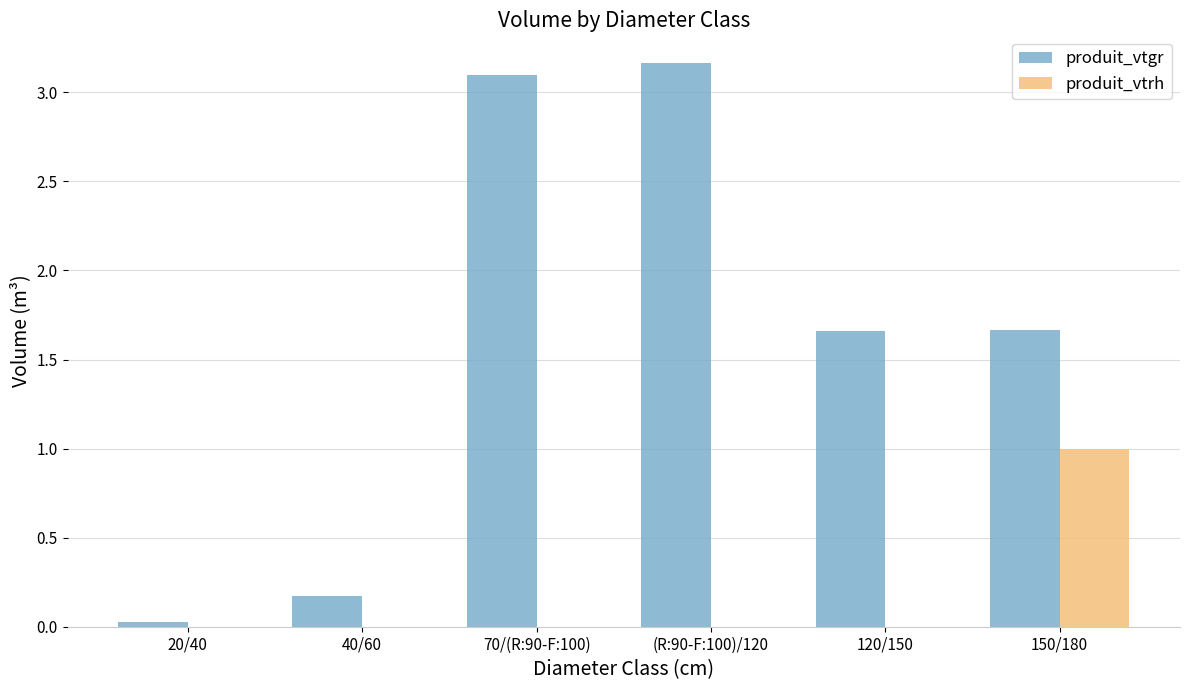

What is the sum of all produit_vtgr values?

9.8